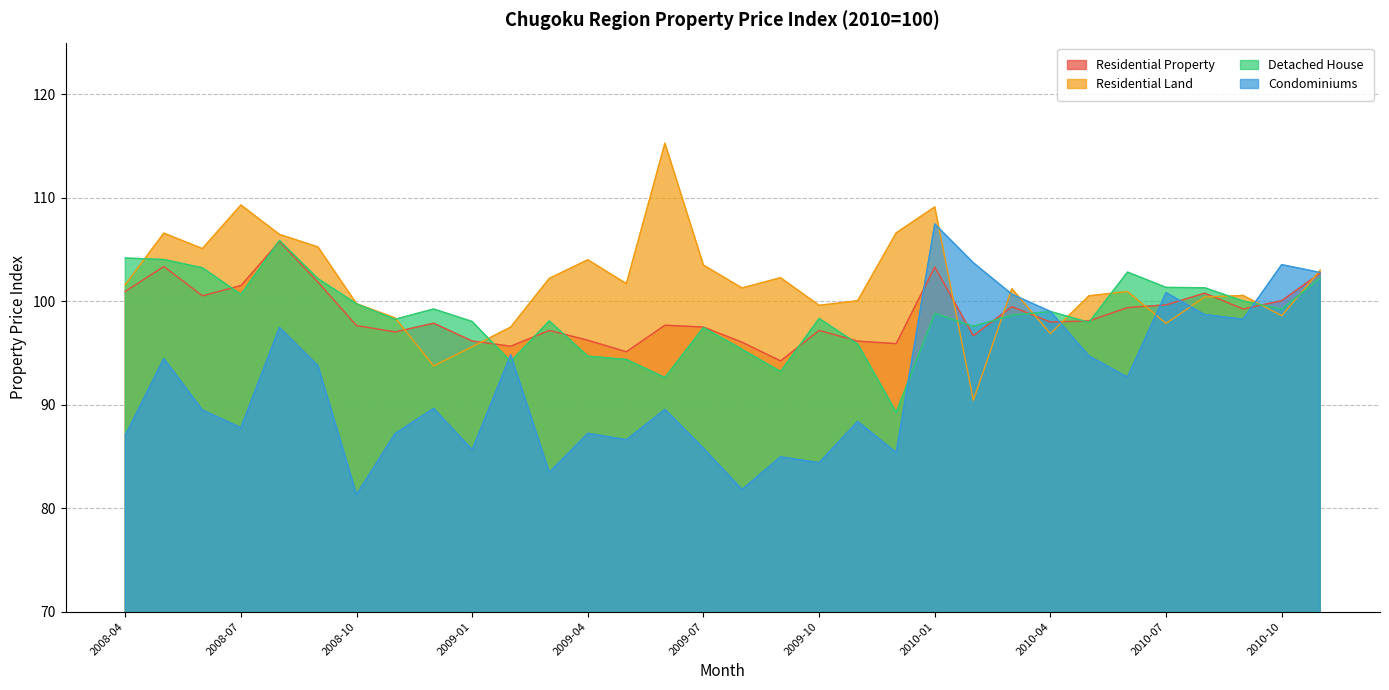

Reading left to right, transcribe all the data shown in this chart.

Residential Property: 2008-04=101.0	2008-05=103.4	2008-06=100.5	2008-07=101.5	2008-08=105.8	2008-09=101.8	2008-10=97.7	2008-11=97.0	2008-12=97.9	2009-01=96.2	2009-02=95.7	2009-03=97.2	2009-04=96.2	2009-05=95.1	2009-06=97.7	2009-07=97.5	2009-08=96.0	2009-09=94.2	2009-10=97.2	2009-11=96.1	2009-12=95.9	2010-01=103.3	2010-02=96.7	2010-03=99.5	2010-04=98.0	2010-05=98.1	2010-06=99.4	2010-07=99.7	2010-08=100.8	2010-09=99.3	2010-10=100.1	2010-11=102.7
Residential Land: 2008-04=101.6	2008-05=106.6	2008-06=105.1	2008-07=109.3	2008-08=106.5	2008-09=105.2	2008-10=99.8	2008-11=98.4	2008-12=93.8	2009-01=95.6	2009-02=97.5	2009-03=102.2	2009-04=104.0	2009-05=101.7	2009-06=115.3	2009-07=103.5	2009-08=101.3	2009-09=102.3	2009-10=99.6	2009-11=100.1	2009-12=106.6	2010-01=109.1	2010-02=90.4	2010-03=101.2	2010-04=96.9	2010-05=100.5	2010-06=100.9	2010-07=97.9	2010-08=100.4	2010-09=100.6	2010-10=98.6	2010-11=103.0
Detached House: 2008-04=104.2	2008-05=104.0	2008-06=103.2	2008-07=100.7	2008-08=105.9	2008-09=102.2	2008-10=99.8	2008-11=98.3	2008-12=99.3	2009-01=98.0	2009-02=94.2	2009-03=98.1	2009-04=94.7	2009-05=94.4	2009-06=92.6	2009-07=97.5	2009-08=95.3	2009-09=93.2	2009-10=98.3	2009-11=95.9	2009-12=89.3	2010-01=98.8	2010-02=97.6	2010-03=98.6	2010-04=99.0	2010-05=98.0	2010-06=102.8	2010-07=101.3	2010-08=101.3	2010-09=100.0	2010-10=99.2	2010-11=102.2
Condominiums: 2008-04=87.0	2008-05=94.5	2008-06=89.5	2008-07=87.8	2008-08=97.5	2008-09=93.8	2008-10=81.3	2008-11=87.2	2008-12=89.6	2009-01=85.6	2009-02=94.8	2009-03=83.5	2009-04=87.2	2009-05=86.6	2009-06=89.5	2009-07=85.8	2009-08=81.8	2009-09=85.0	2009-10=84.4	2009-11=88.4	2009-12=85.4	2010-01=107.5	2010-02=103.7	2010-03=100.7	2010-04=99.0	2010-05=94.7	2010-06=92.7	2010-07=100.8	2010-08=98.7	2010-09=98.3	2010-10=103.5	2010-11=102.8